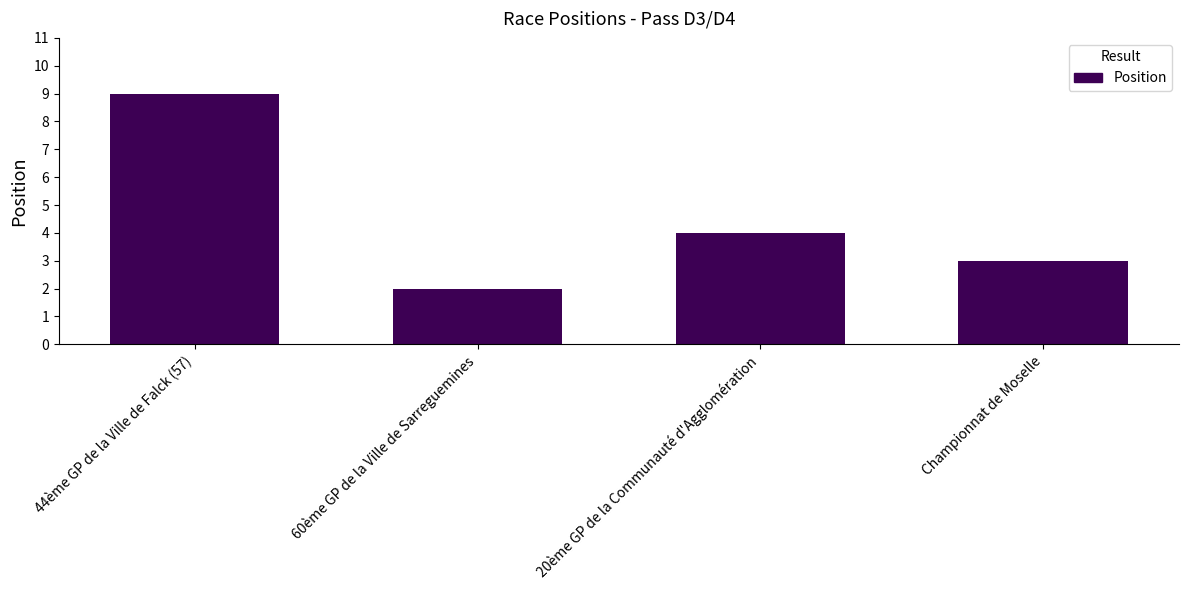

Reading left to right, list all the values displayed in this chart.

44ème GP de la Ville de Falck (57)=9	60ème GP de la Ville de Sarreguemines=2	20ème GP de la Communauté d'Agglomération=4	Championnat de Moselle=3